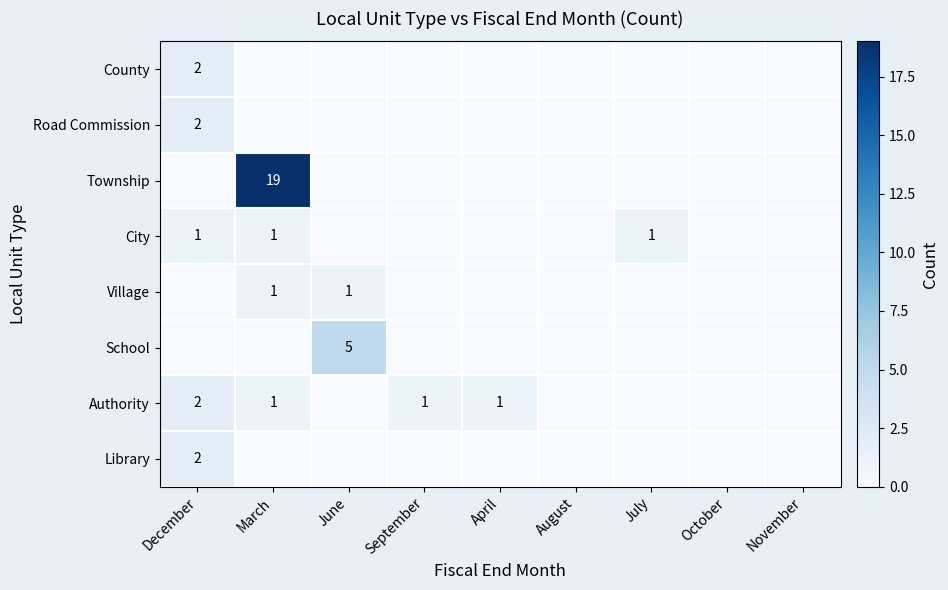

True or false: Authority has a value of 1 at December.

False